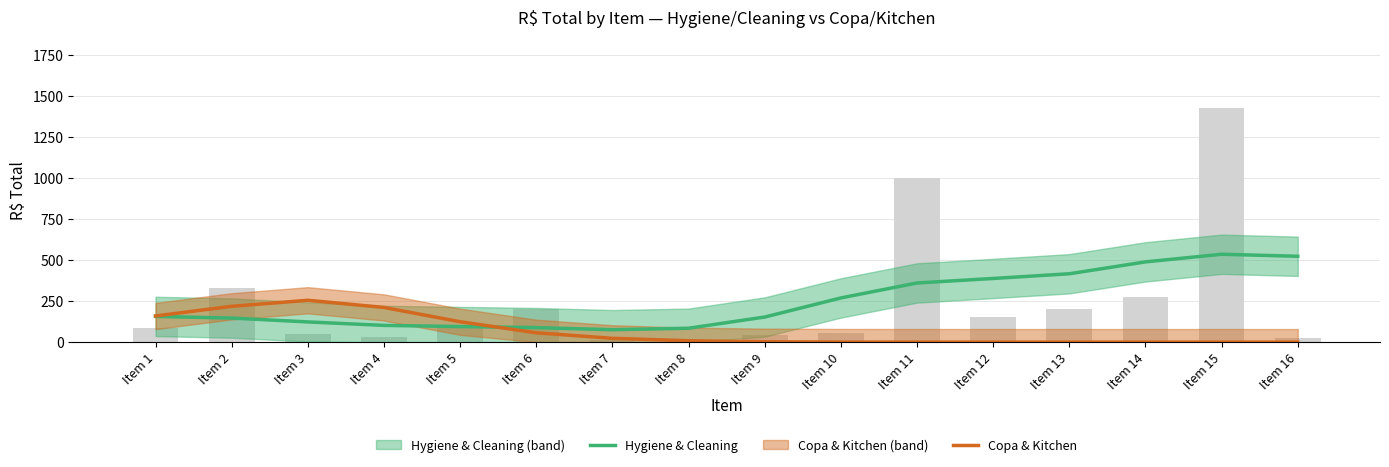

What is the difference between the maximum and minimum values in the Copa & Kitchen series?

255.4